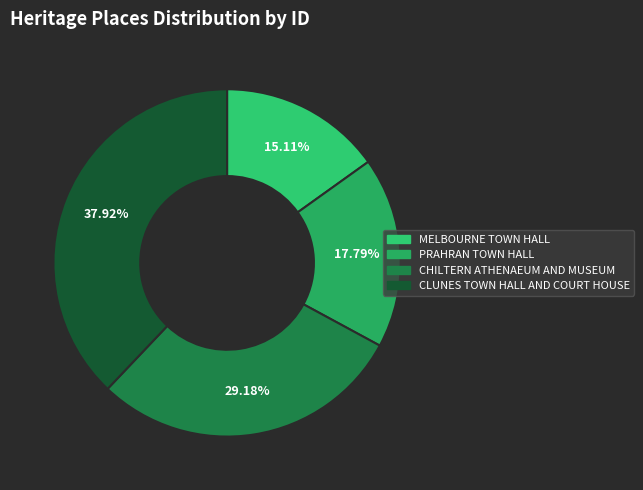

Is MELBOURNE TOWN HALL the majority of the pie?

No